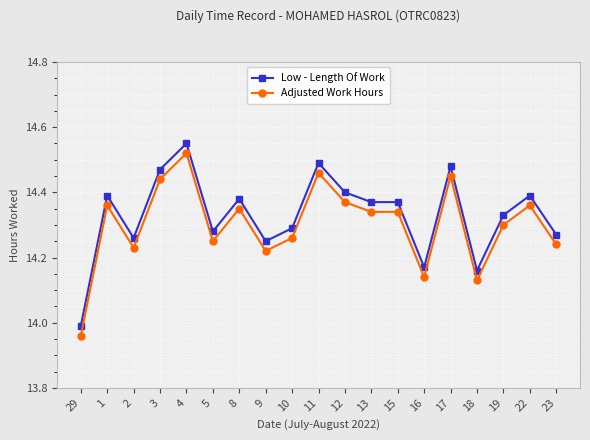

Which series has the largest total across all categories?

Low - Length Of Work